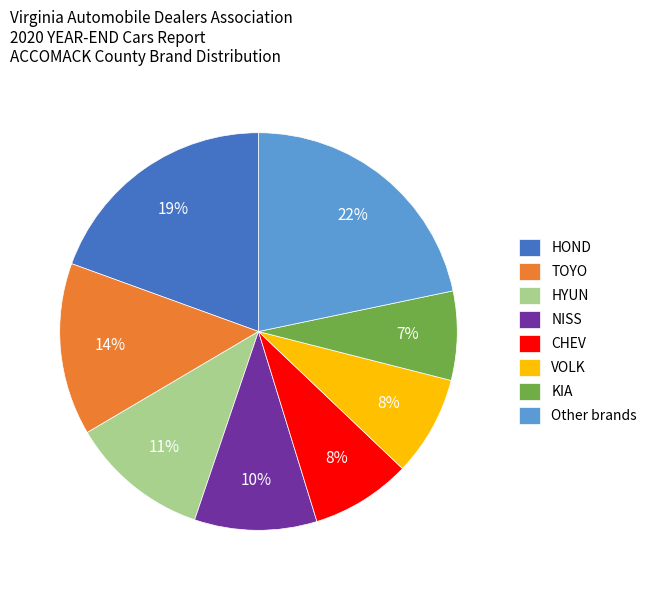

To the nearest percent, what percentage of the pie is VOLK?

8%